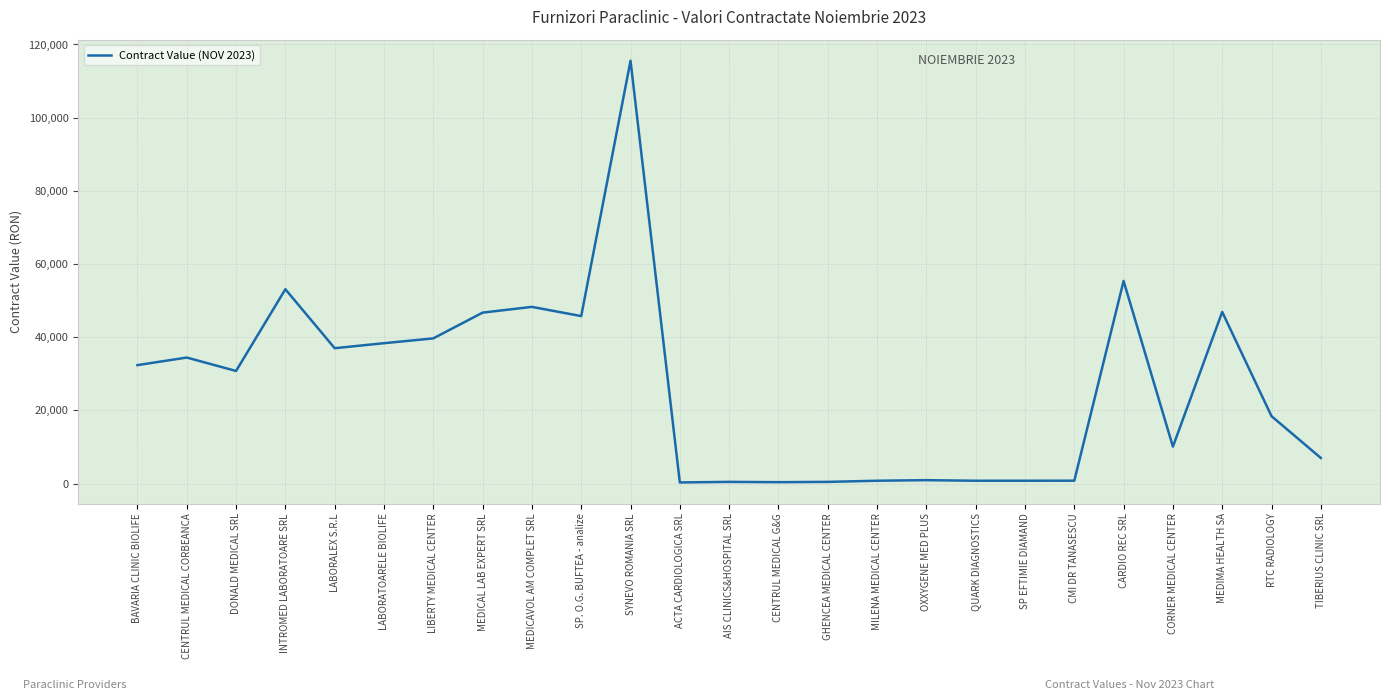

What value does the data have at OXXYGENE MED PLUS?

940.4